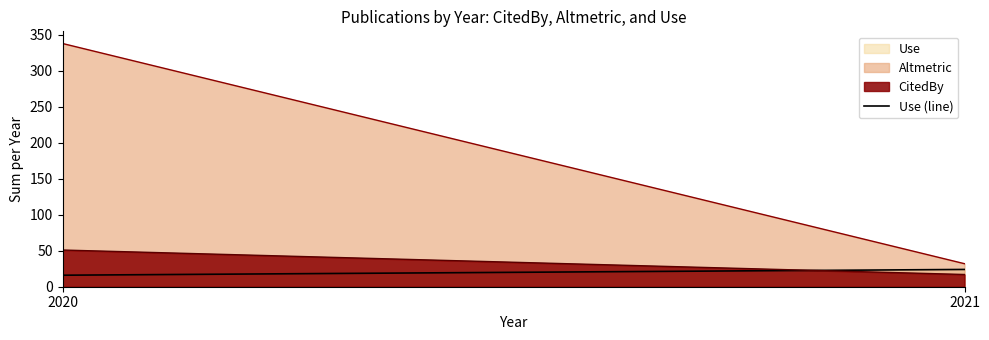

The value at 2020 is 26. True or false?

False